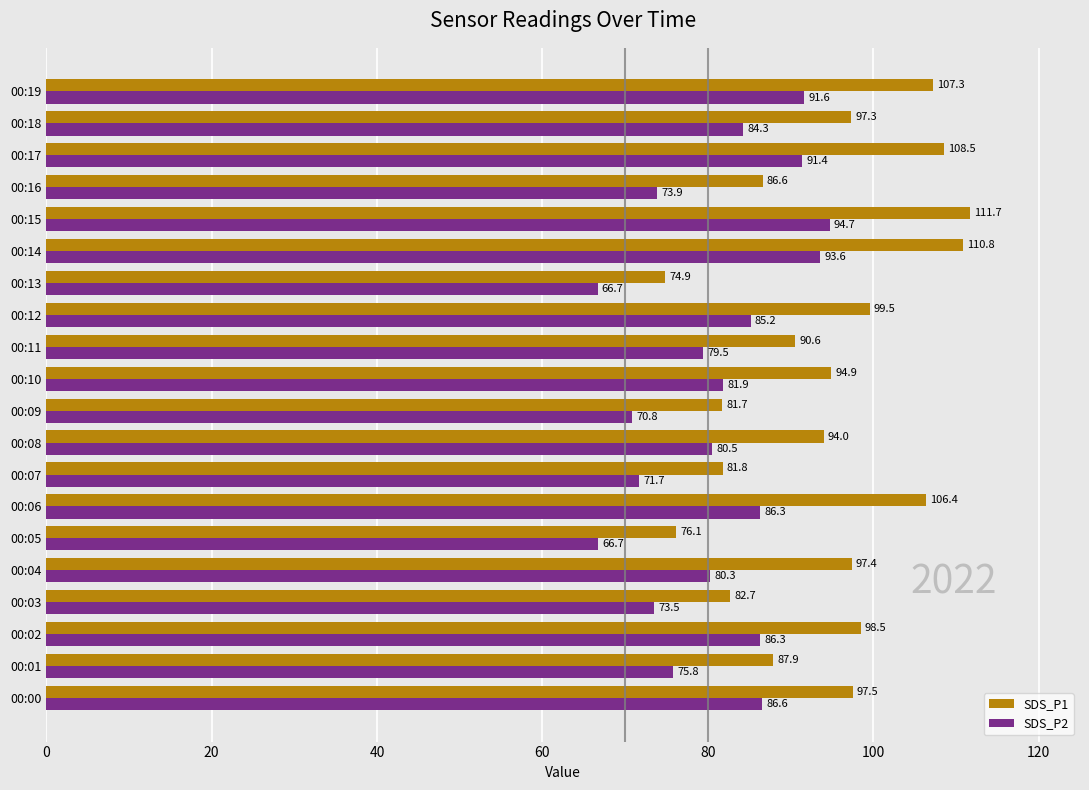

Which series has the largest range (max minus min)?

SDS_P1